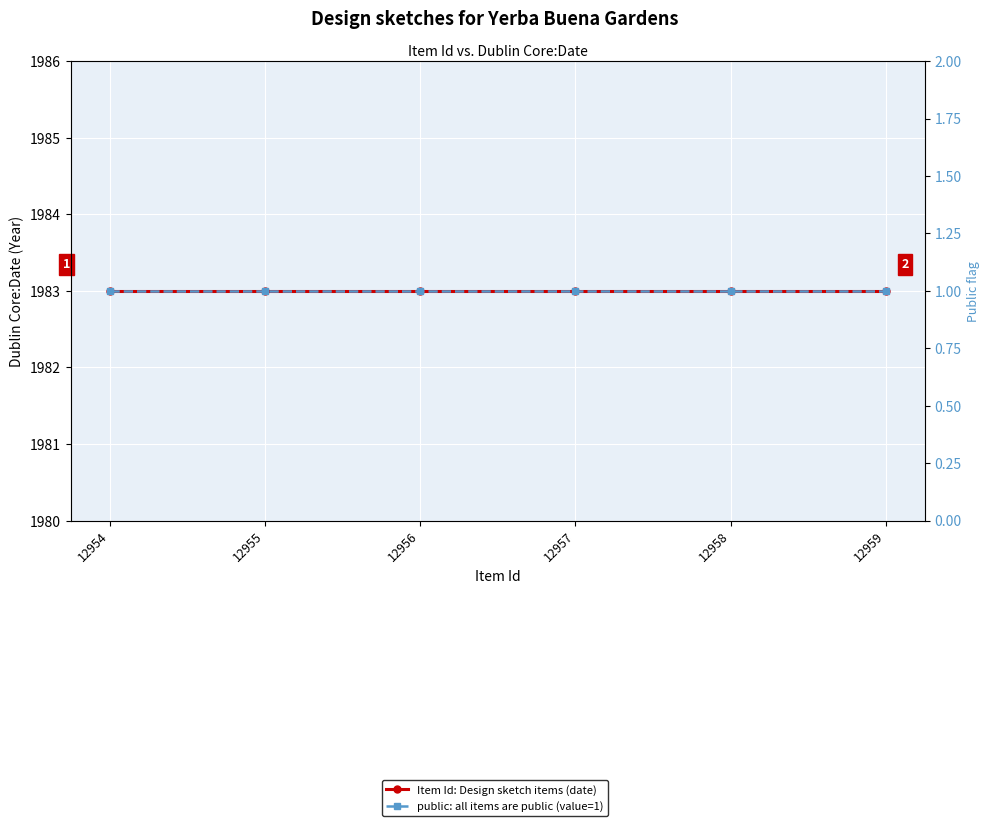

What is the value of the public: all items are public (value=1) point at the 5th from the left?

1